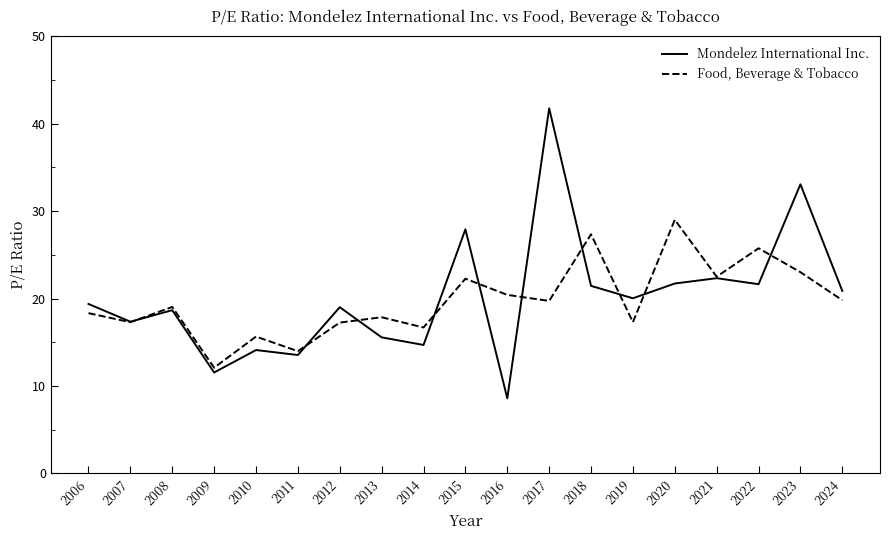

At which label does Food, Beverage & Tobacco reach its minimum?

2009